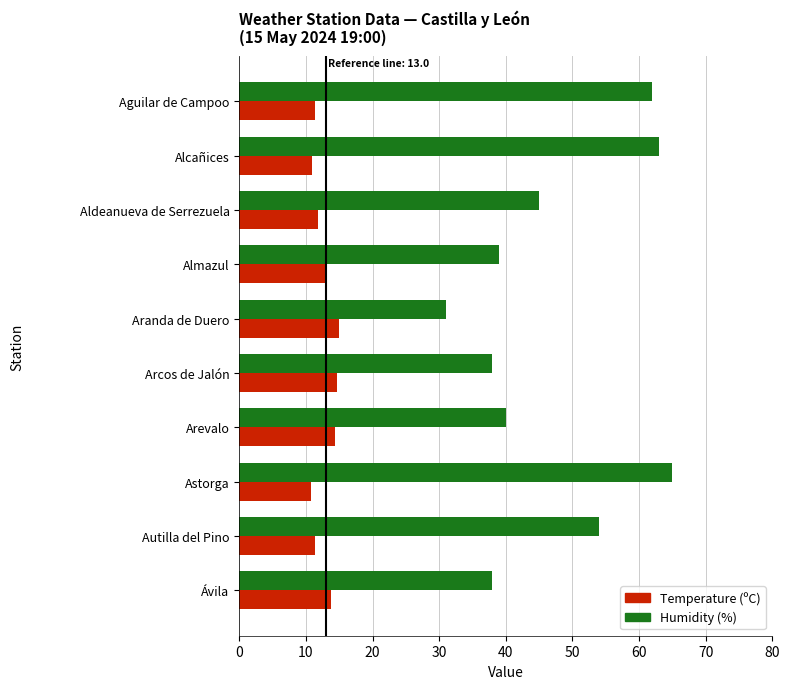

List the series in order of their peak value, lowest first.

Temperature (ºC), Humidity (%)